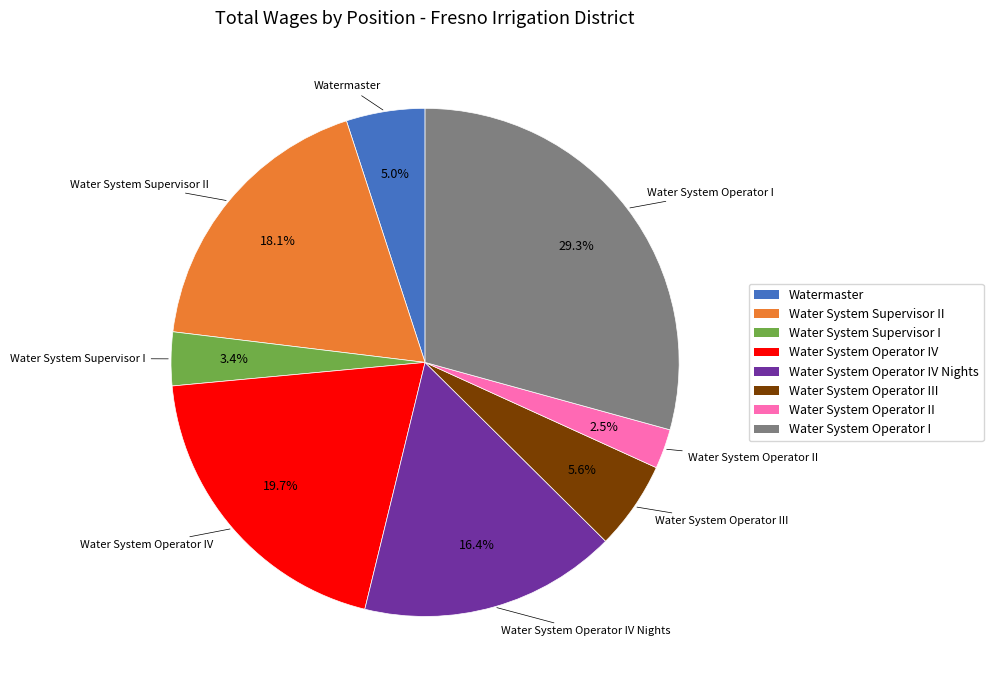

Does any single category account for the majority?

No